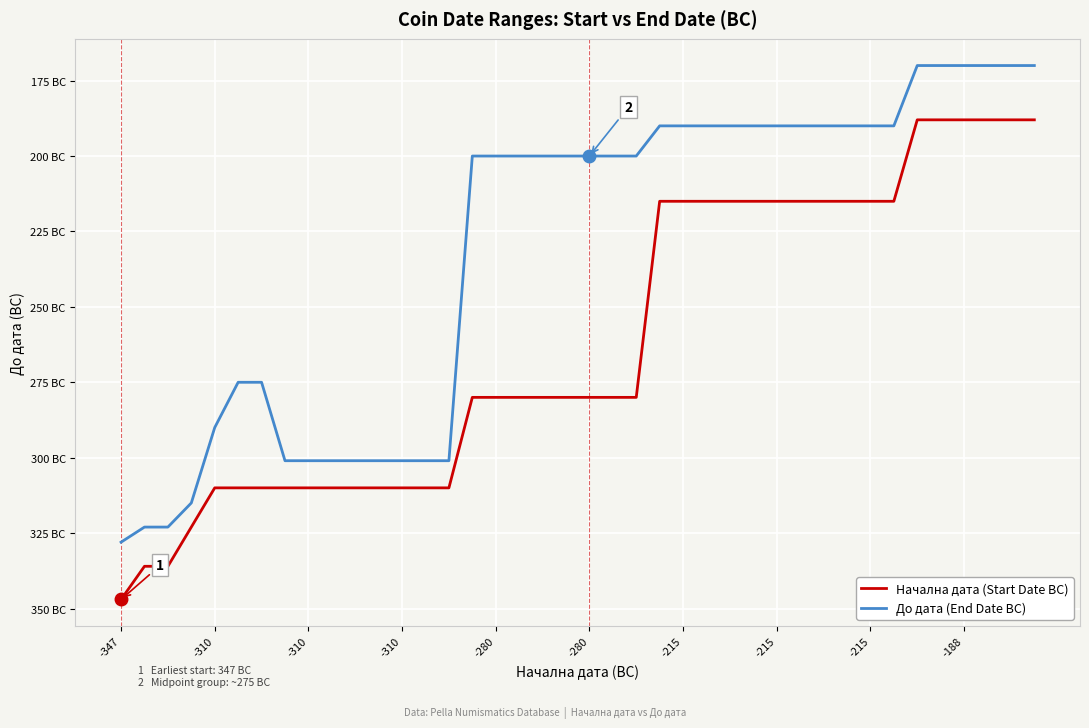

What is the sum of all Начална дата (Start Date BC) values?

-10485